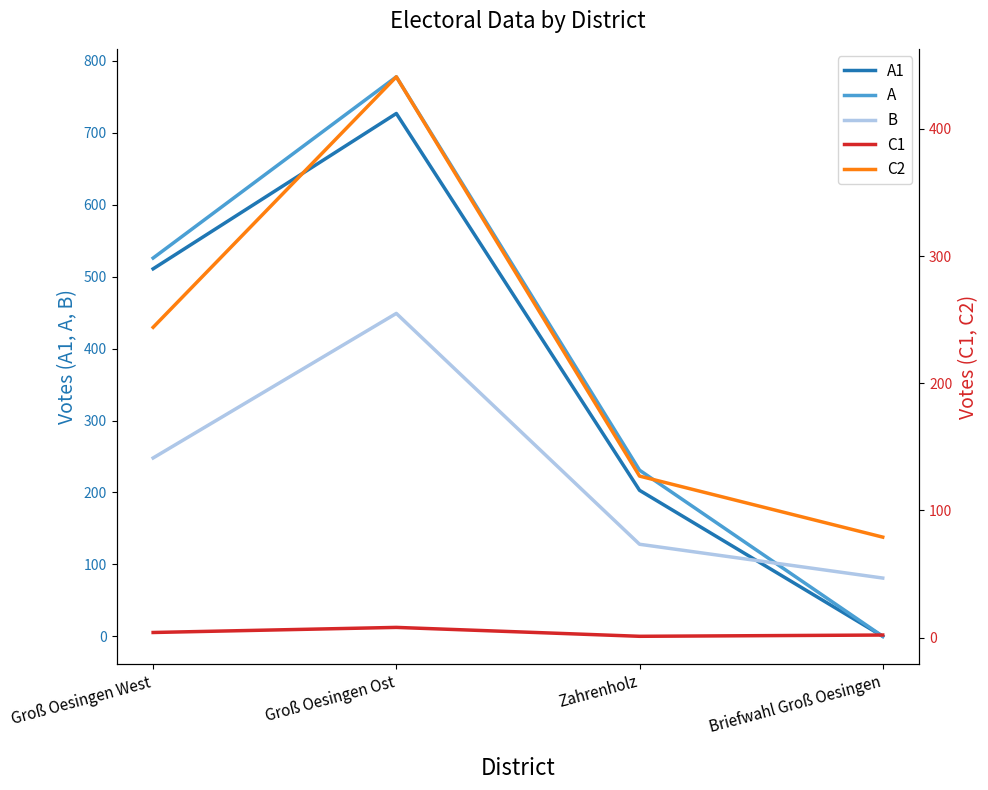

What is the difference between the C1 values at Briefwahl Groß Oesingen and Groß Oesingen West?

2